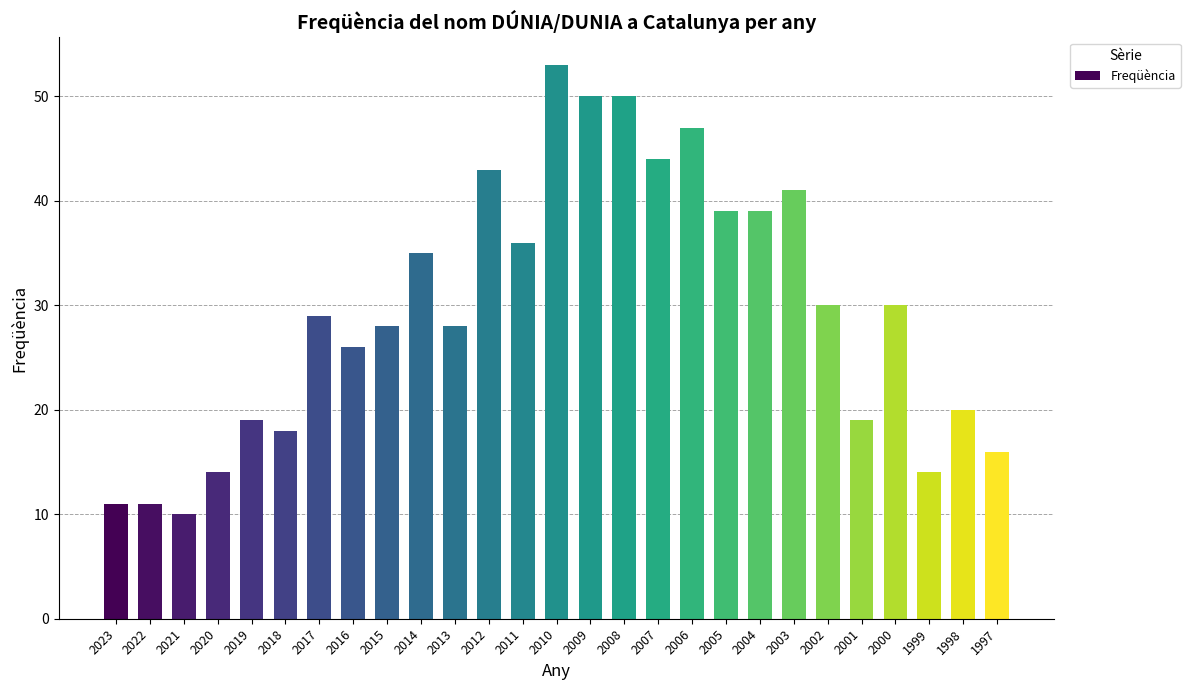

Is it true that the value at 2006 is 47?

True